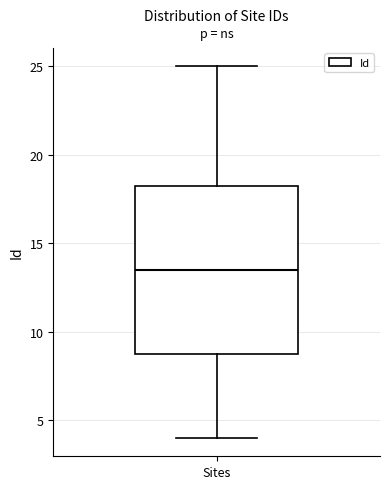

Transcribe this box plot: give where the median line is, the range the box spans, and where the two whiskers end, as read against the y-axis. The values are not printed on the chart, so give them approximately, as read against the axis.

median 13.5, box 9.0 to 18.5, whiskers 4.0 to 25.0